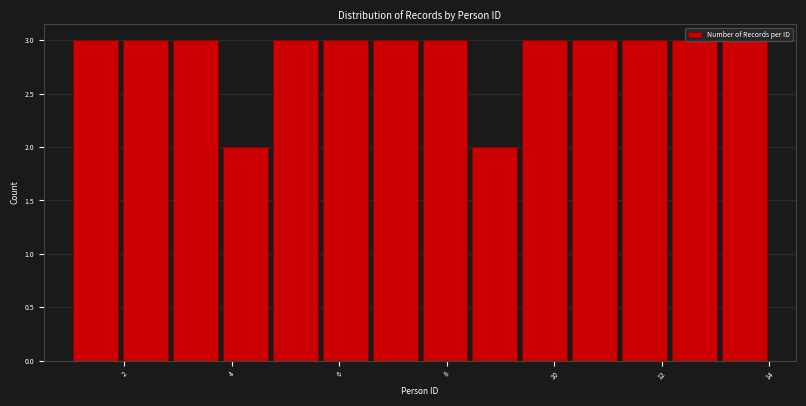

Reading left to right, list every bar in this chart as the range it spans on the x-axis followed by its height. Neither the bar edges nor the heights are printed on the chart, so give them approximately, as read against the axes.

1.0 to 2.0: 3
2.0 to 2.8: 3
2.8 to 3.8: 3
3.8 to 4.8: 2
4.8 to 5.6: 3
5.6 to 6.6: 3
6.6 to 7.6: 3
7.6 to 8.4: 3
8.4 to 9.4: 2
9.4 to 10.2: 3
10.2 to 11.2: 3
11.2 to 12.2: 3
12.2 to 13.0: 3
13.0 to 14.0: 3